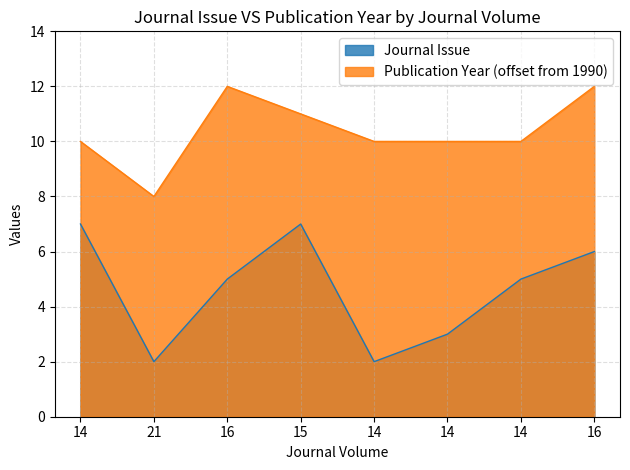

At how many categories does at least one series exceed 7?

8